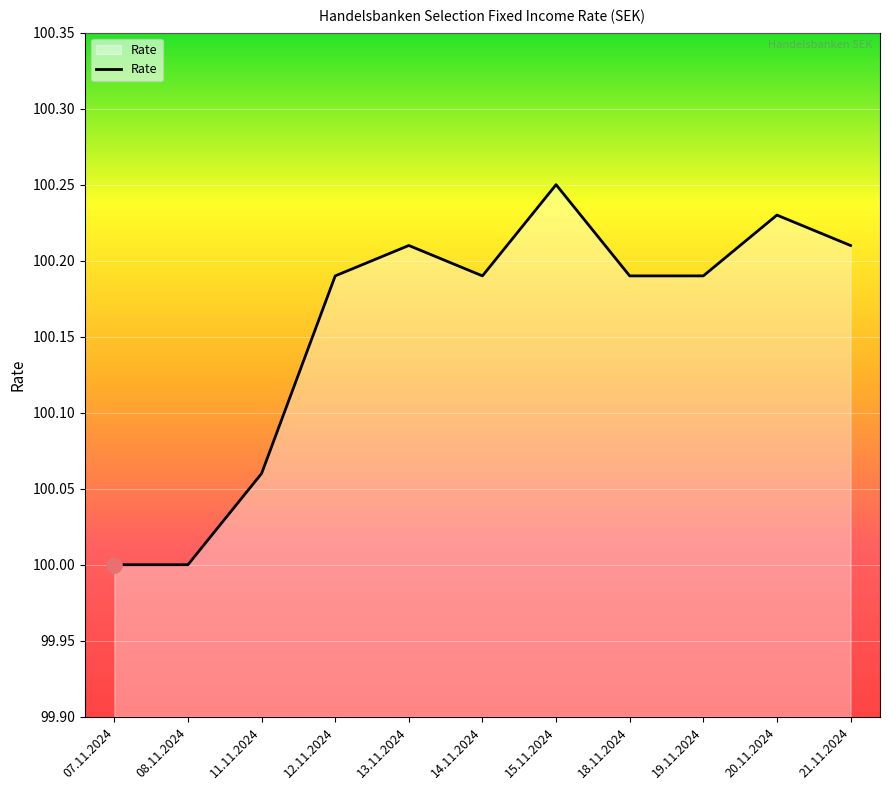

What is the change in value from 11.11.2024 to 18.11.2024?

+0.1